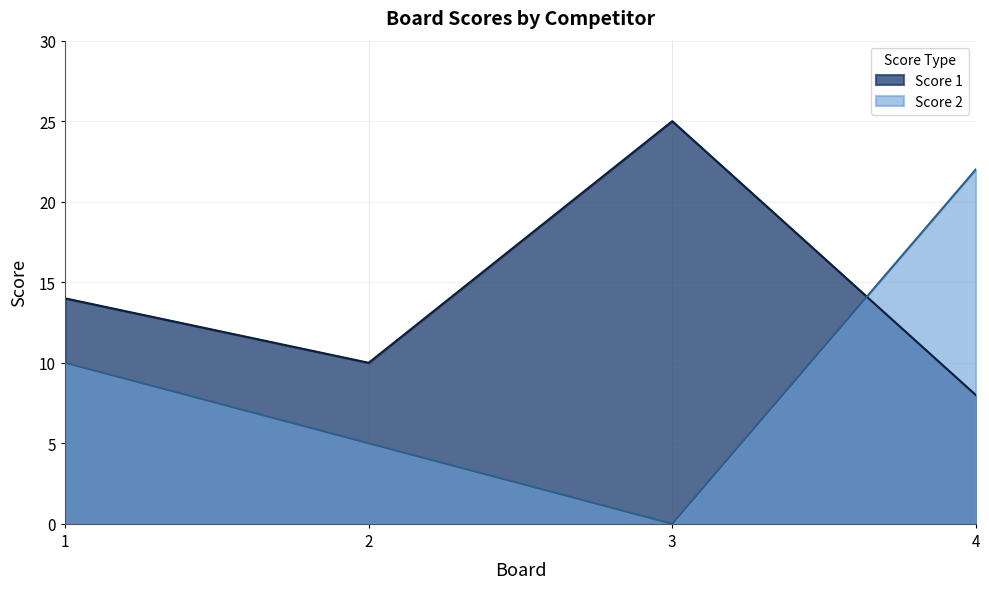

Reading left to right, extract all data points from this chart.

Score 1: 14	10	25	8
Score 2: 10	5	0	22